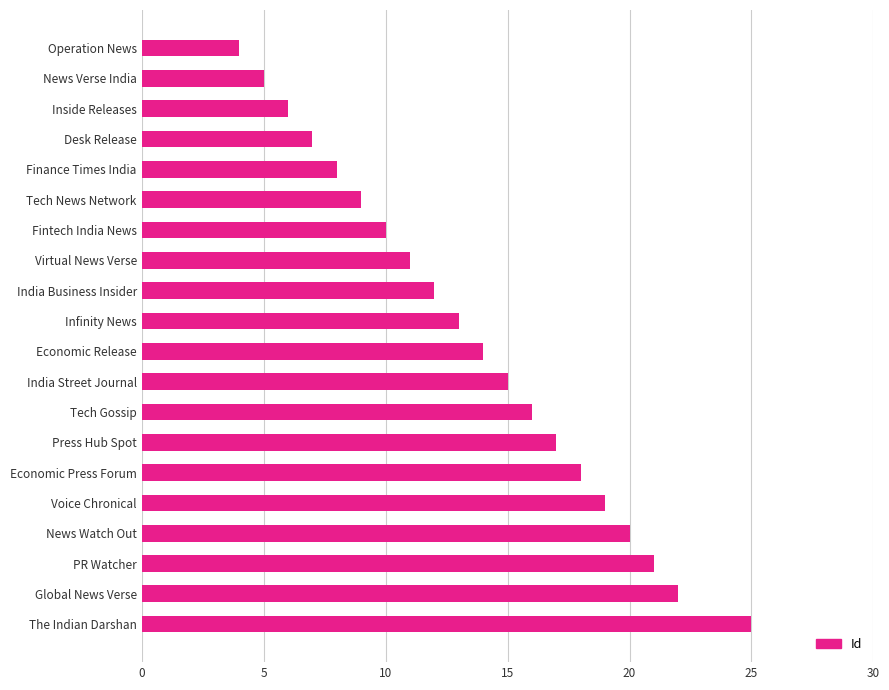

List the labels in order of value, largest first.

The Indian Darshan, Global News Verse, PR Watcher, News Watch Out, Voice Chronical, Economic Press Forum, Press Hub Spot, Tech Gossip, India Street Journal, Economic Release, Infinity News, India Business Insider, Virtual News Verse, Fintech India News, Tech News Network, Finance Times India, Desk Release, Inside Releases, News Verse India, Operation News